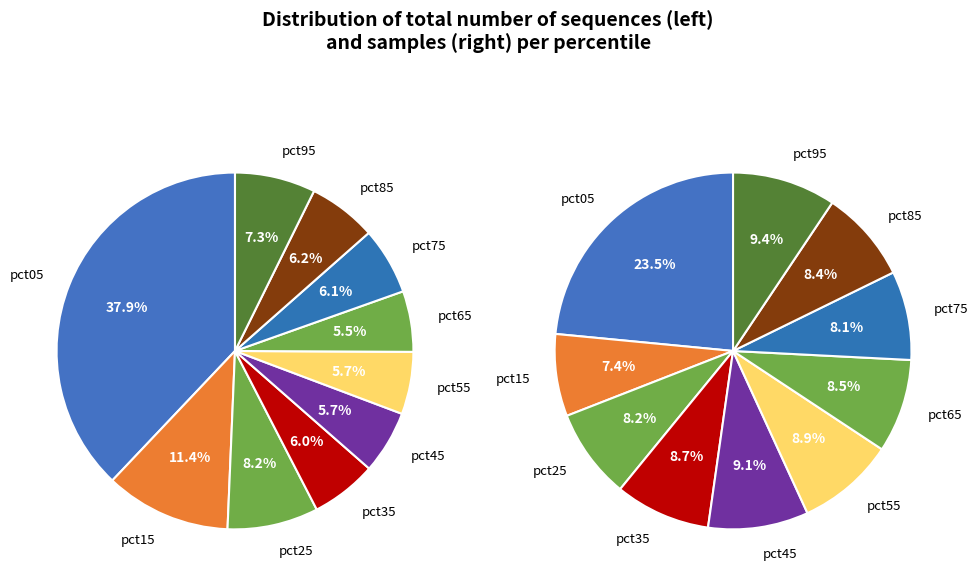

Is it true that 3 is 9% of the pie?

True